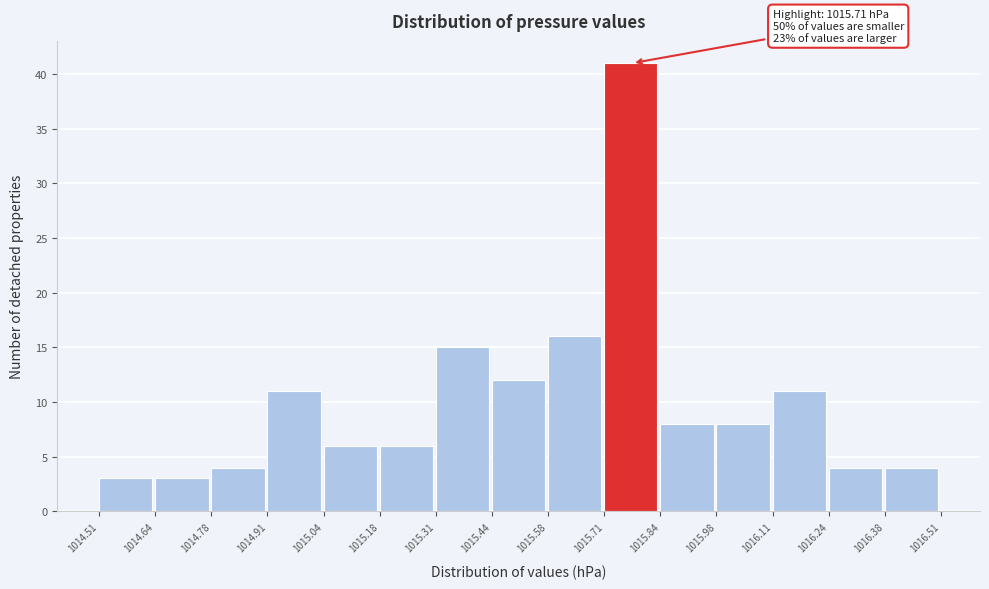

Over which range of the x-axis is the bar tallest?

1015.71 to 1015.84